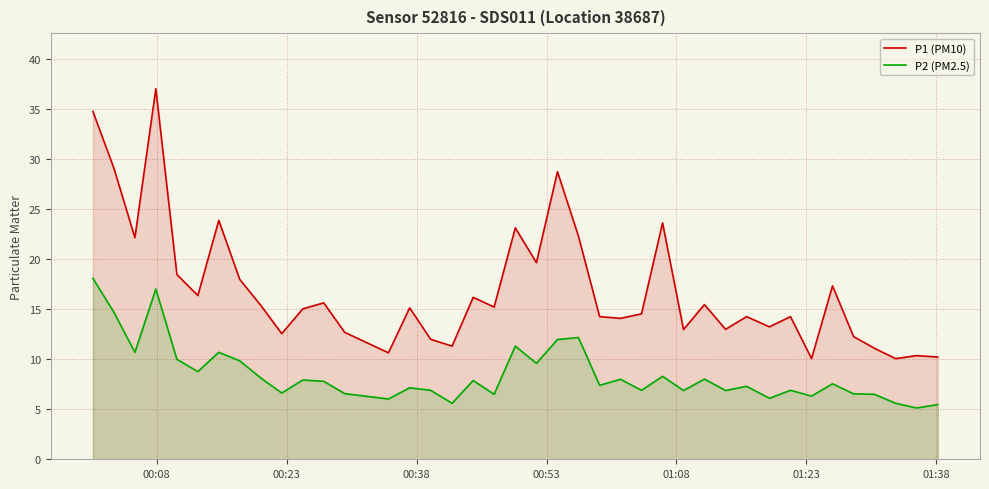

What is the value of the P1 (PM10) point at the 24th from the left?

14.3